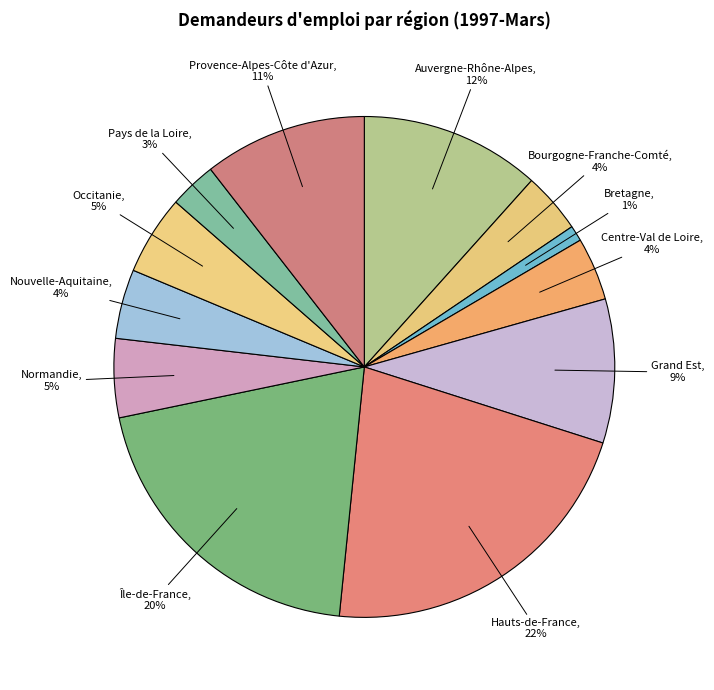

What is the smallest slice in the pie chart?

Bretagne